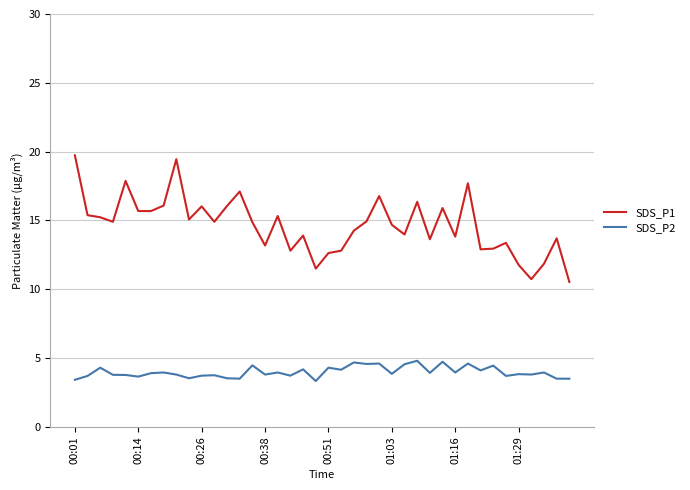

What is the greatest value displayed?

19.7